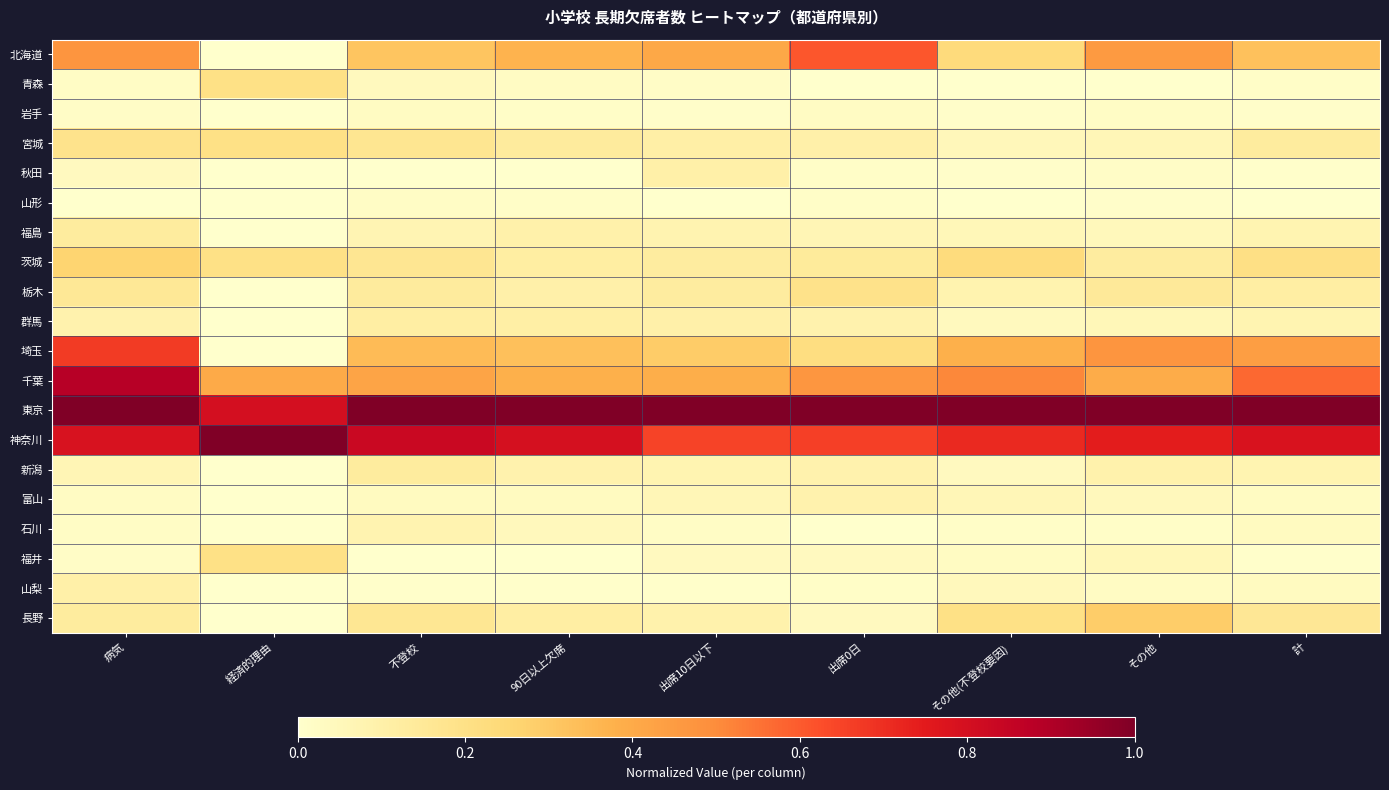

At which category is the sum across all series the highest?

病気